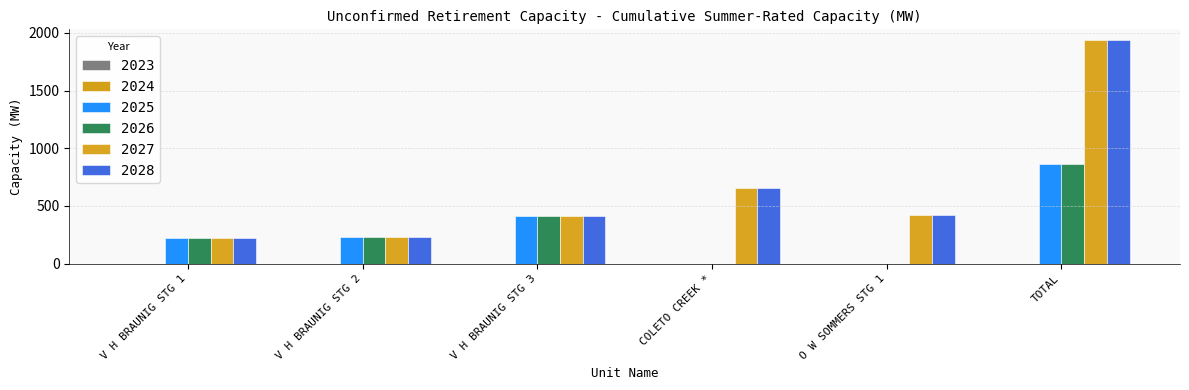

What position from the left is O W SOMMERS STG 1?

5